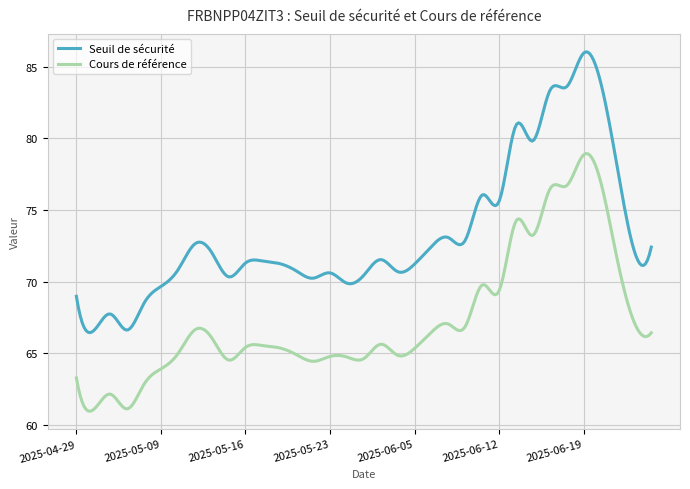

Which series has the largest total across all categories?

Seuil de sécurité